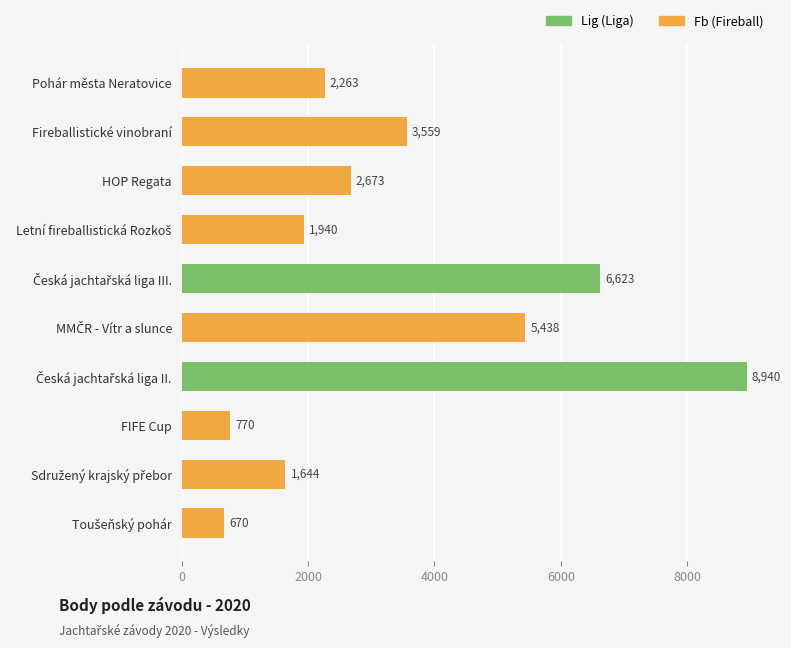

At which label does the data first exceed 2673?

Fireballistické vinobraní